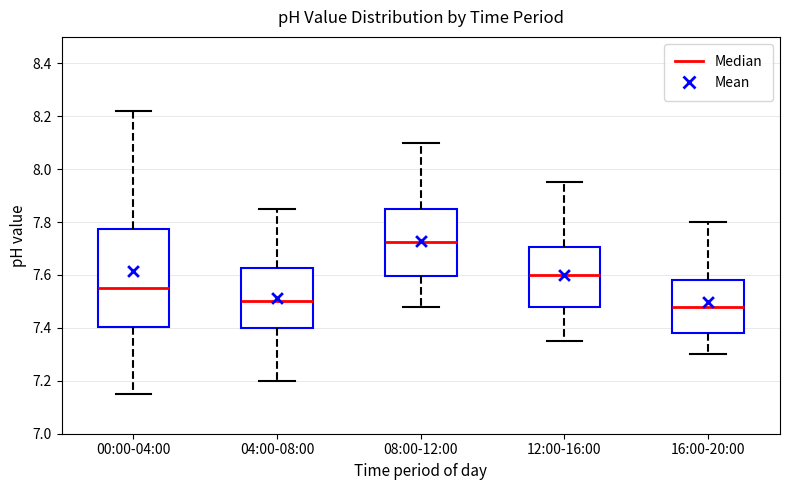

Which box is the tallest, from its lower edge to its upper edge?

00:00-04:00